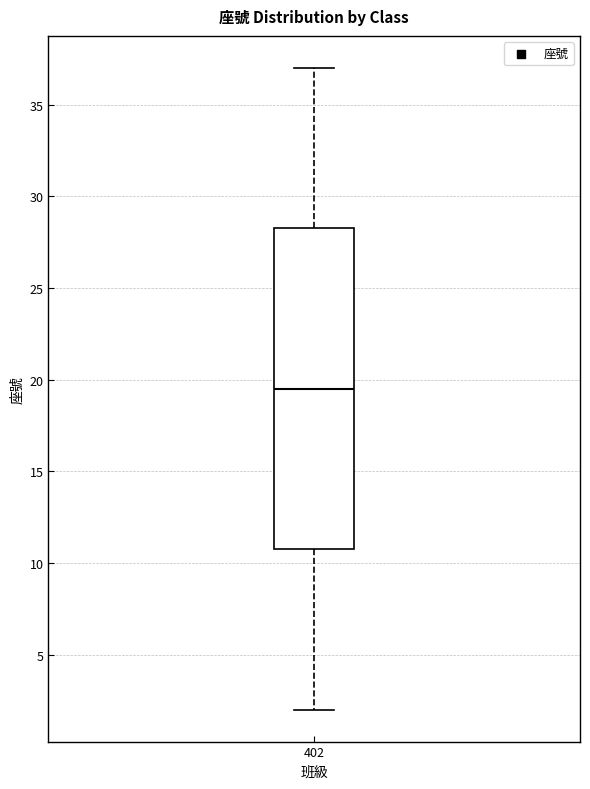

Where is the upper edge of the box at x = 402 on the y-axis? The values are not printed on the chart, so give them approximately, as read against the axis.

28.5